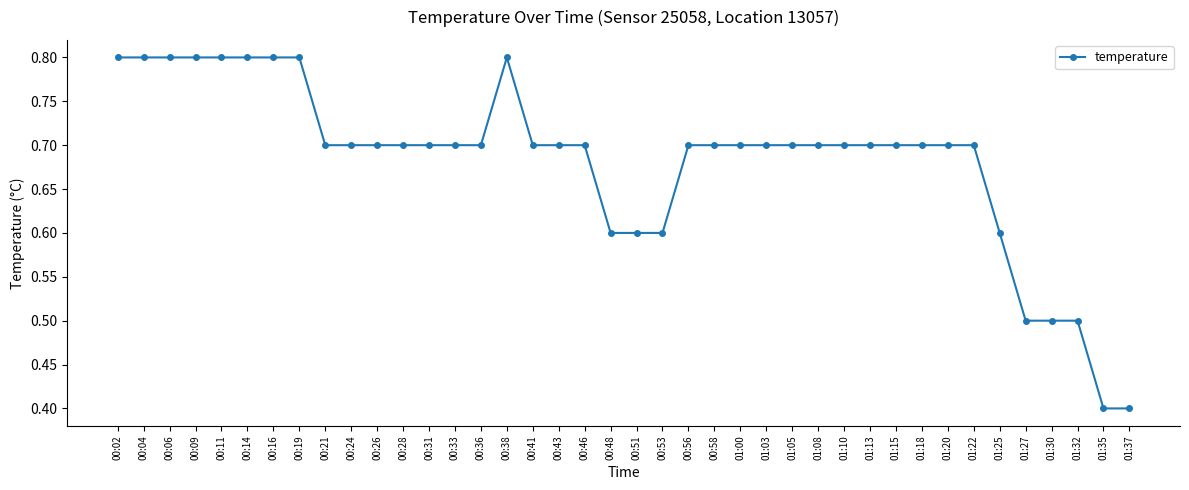

What is the minimum value shown in the chart?

0.4